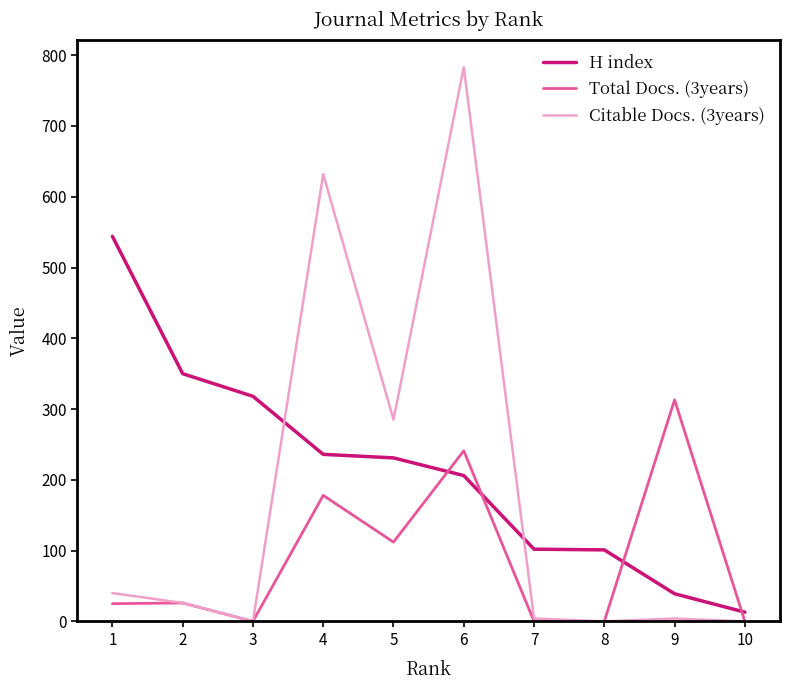

What is the greatest value displayed?

783